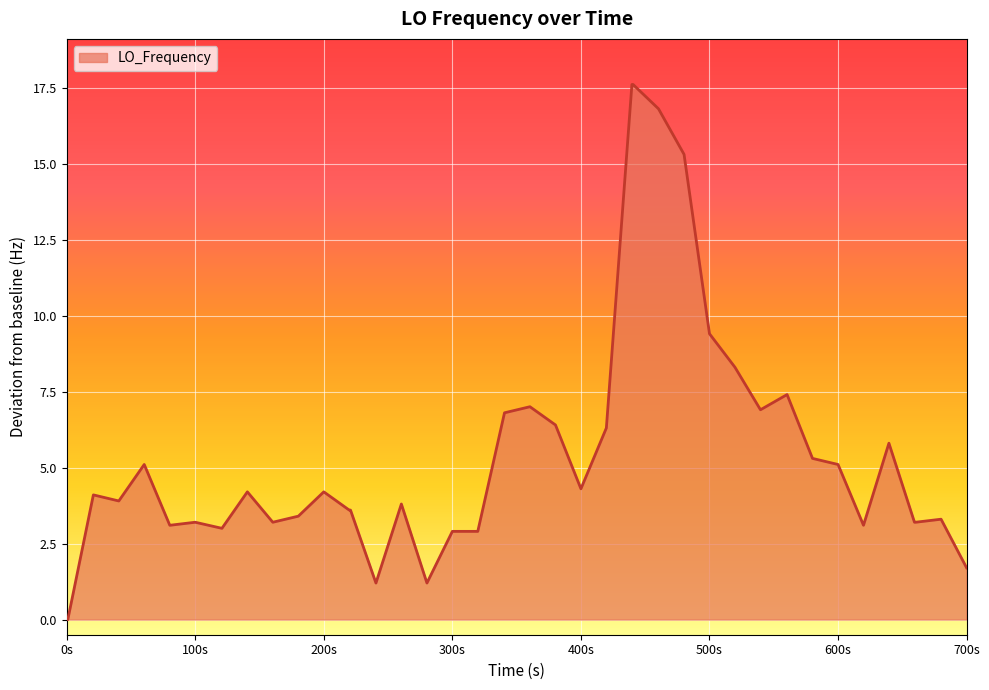

What is the greatest value displayed?

17.6